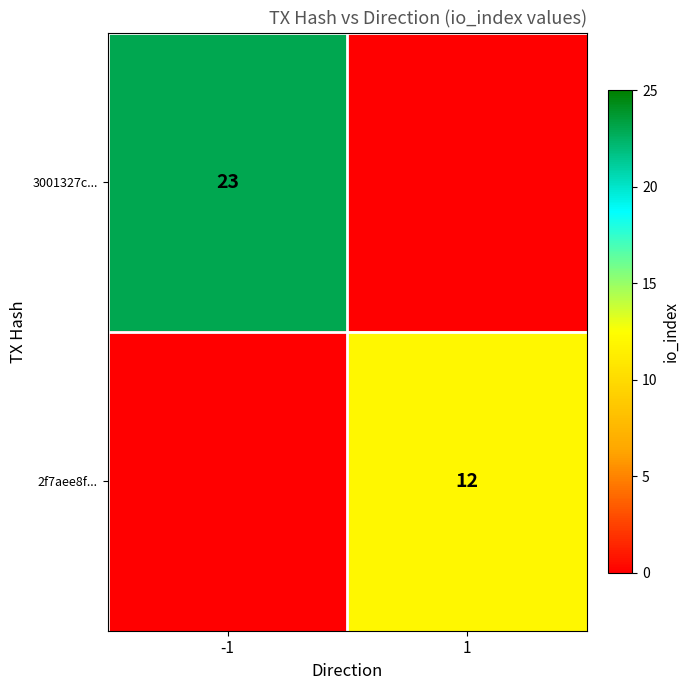

True or false: 3001327c... has a value of 23 at -1.

True